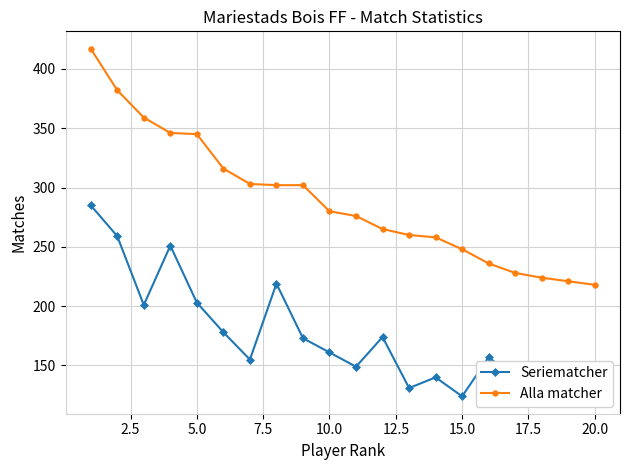

What is the smallest value displayed?

124